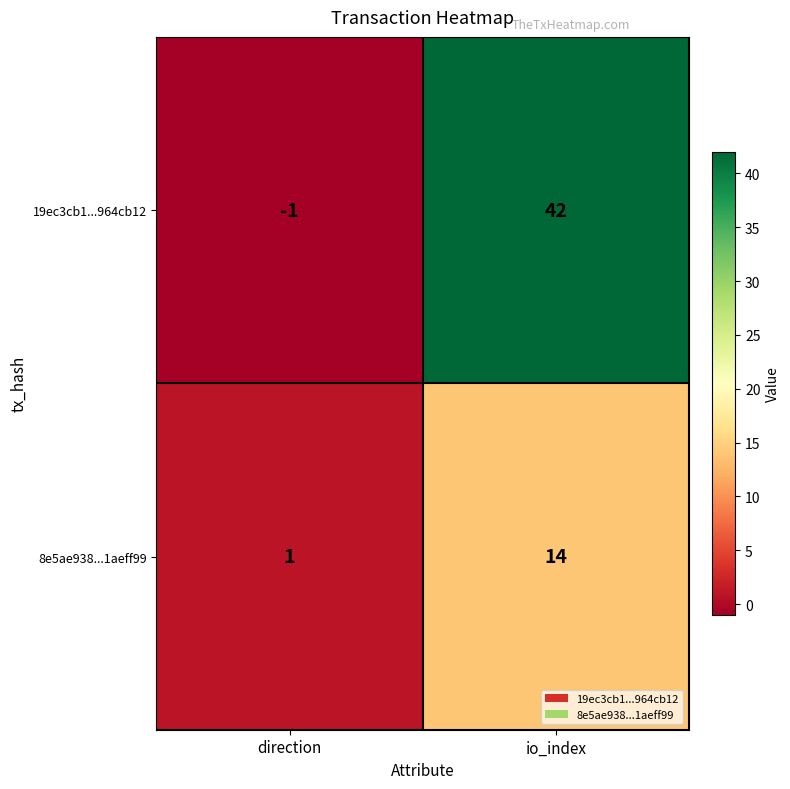

List the series in order of their peak value, lowest first.

8e5ae938...1aeff99, 19ec3cb1...964cb12